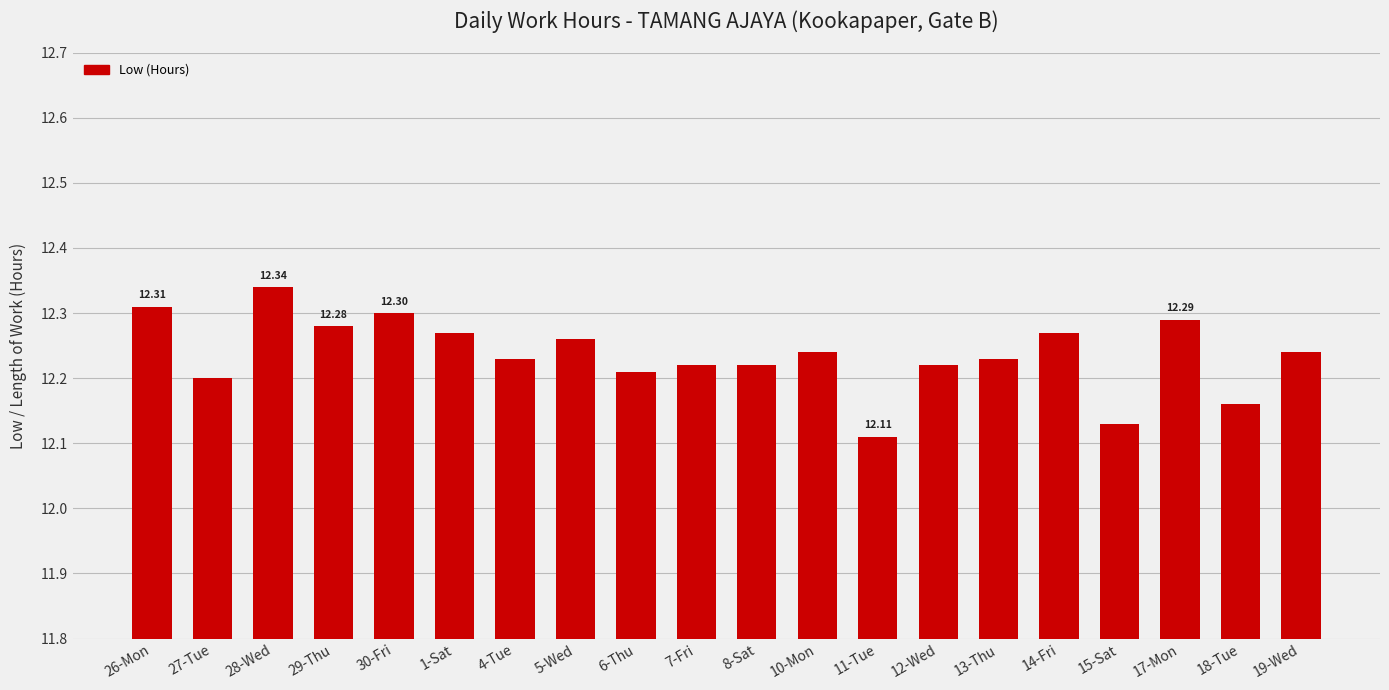

Approximately how many times larger is the value at 1-Sat compared to 12-Wed?

1.0